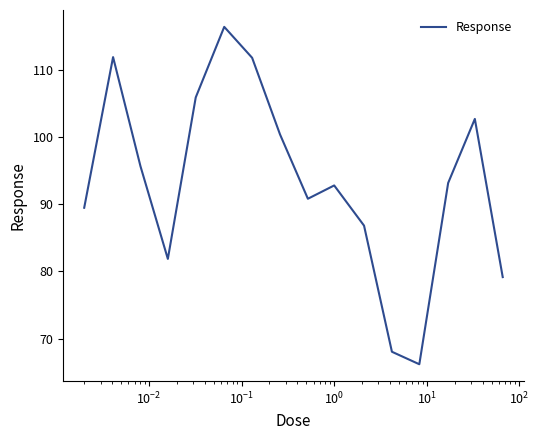

What is the maximum value shown in the chart?

116.4